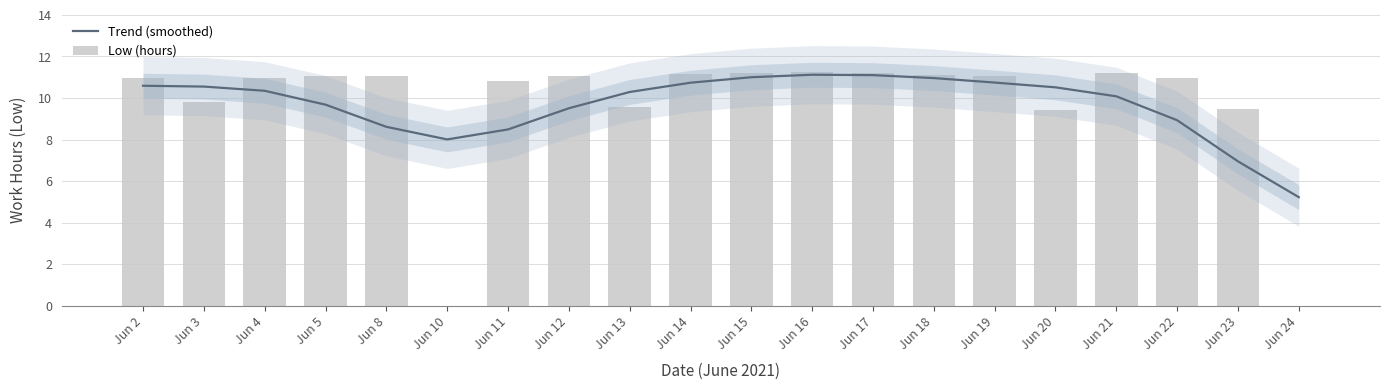

Is it true that Trend (smoothed) equals 11.1 at Jun 16?

True